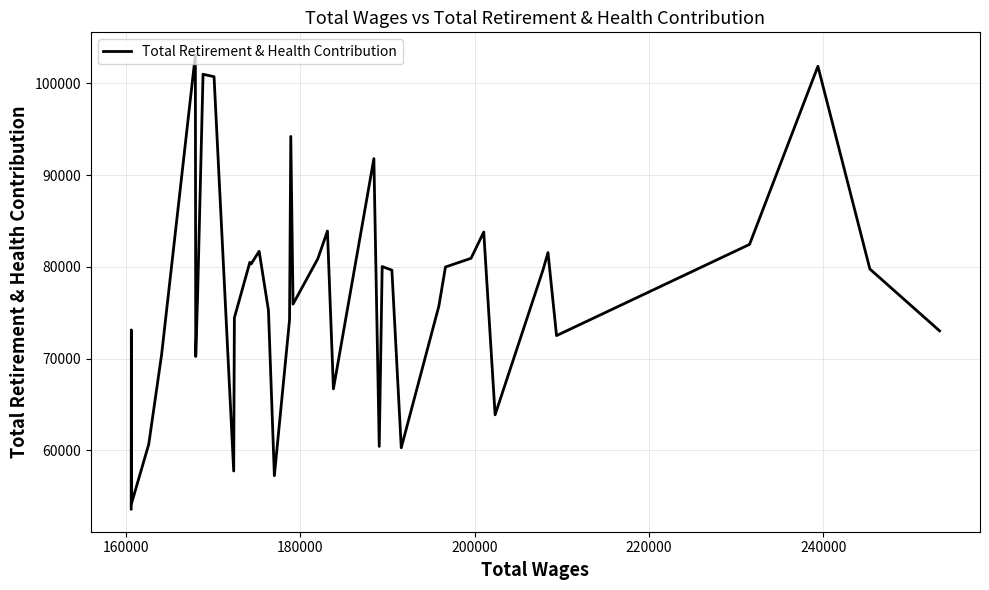

What is the difference between the maximum and minimum values?

49461